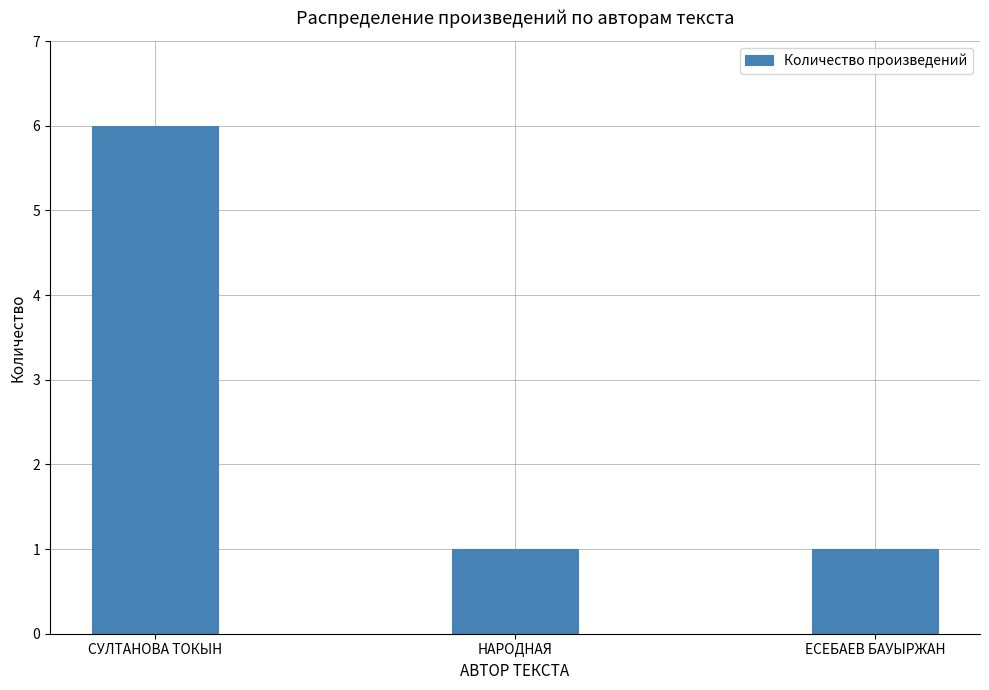

What is the change in value from СУЛТАНОВА ТОКЫН to НАРОДНАЯ?

-5